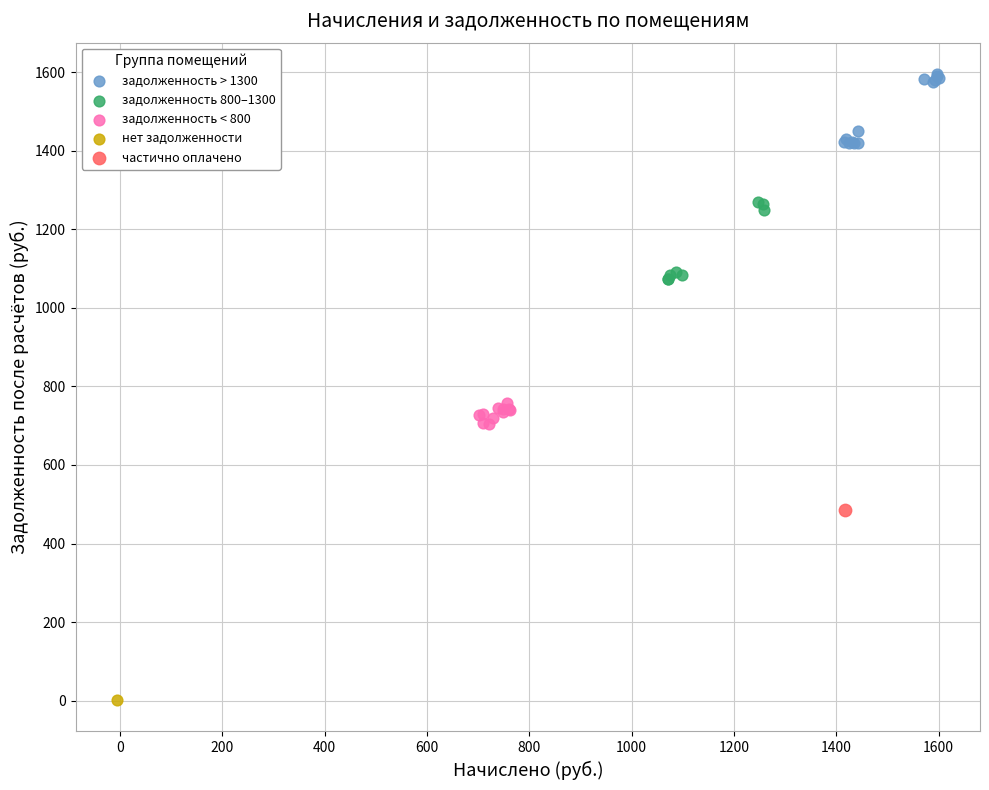

Which series contains the highest Y value?

задолженность > 1300